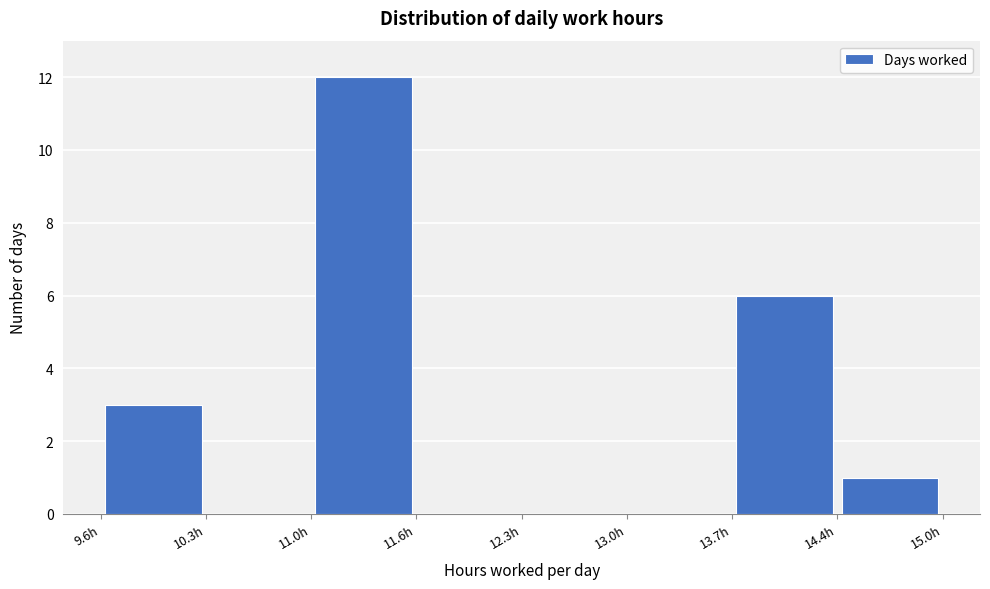

Which range on the x-axis has the tallest bar?

11.0 to 11.6